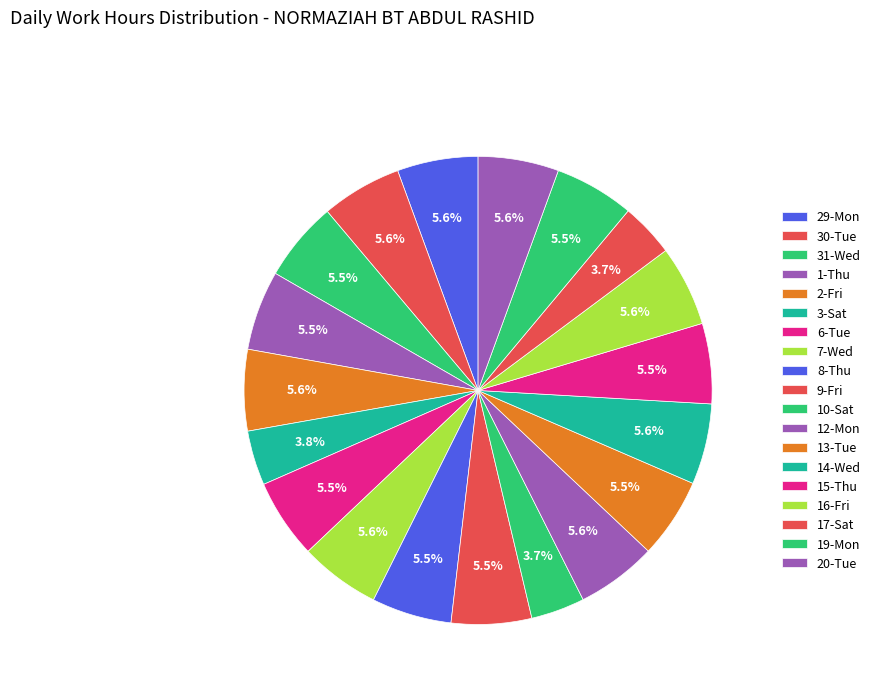

How many slices are in this pie chart?

19